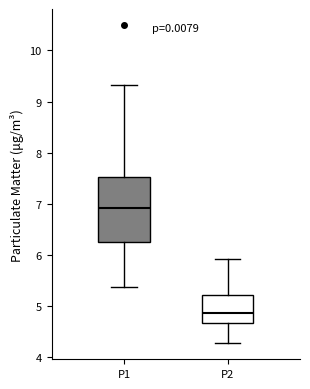

Which box is the tallest, from its lower edge to its upper edge?

P1